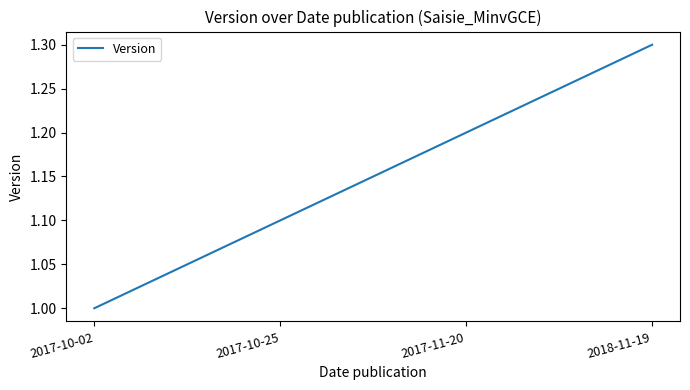

How many categories are shown in the chart?

4